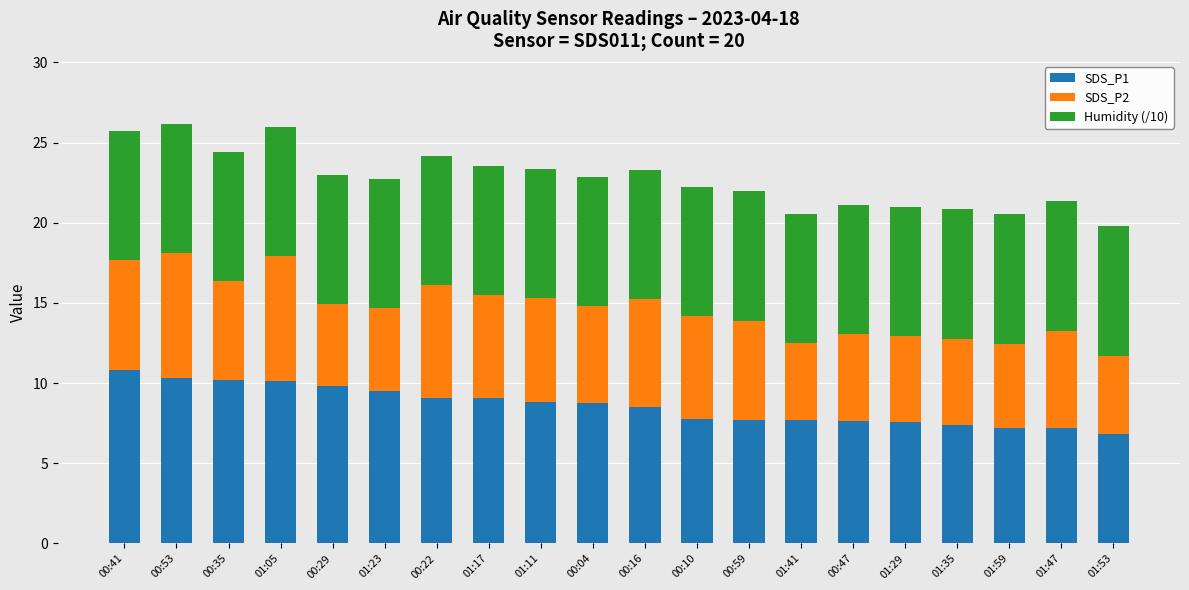

What is the difference between the maximum and minimum values in the SDS_P1 series?

4.0